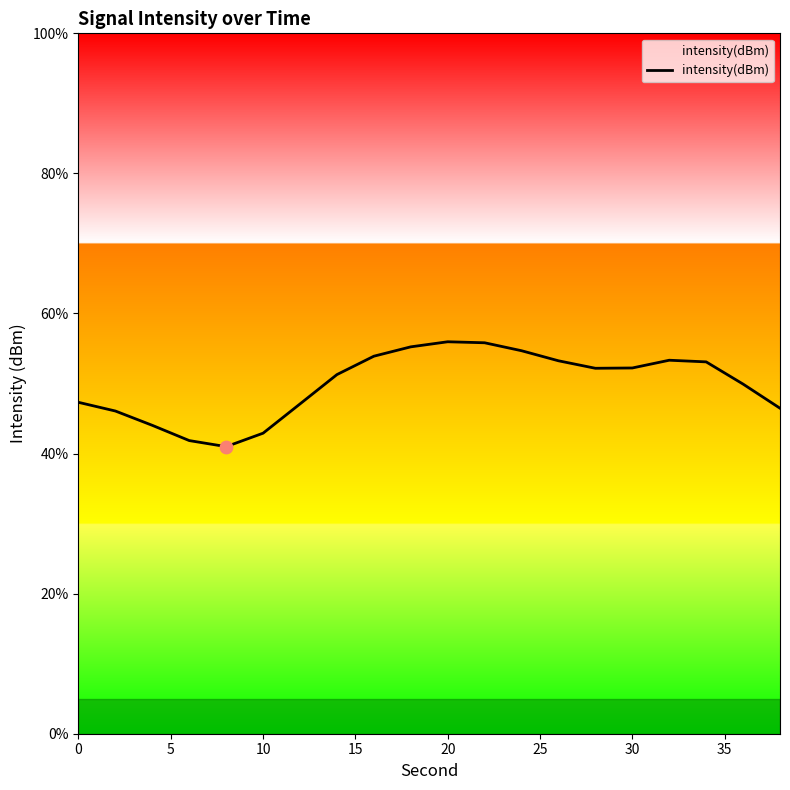

What is the difference between the maximum and minimum values?

15.0